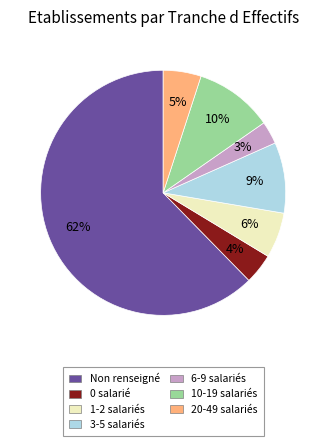

Count the number of slices in the pie.

7